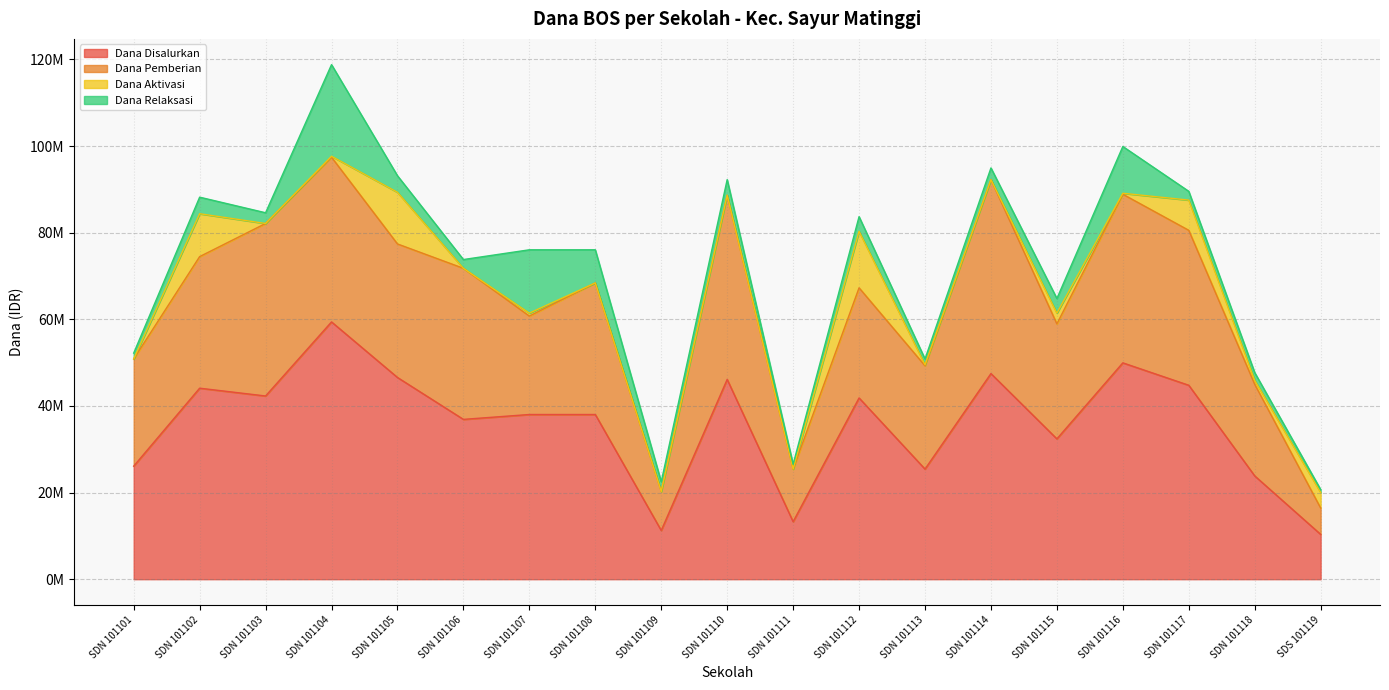

What is the spread (max minus min) of values at SDN 101110?

46125000